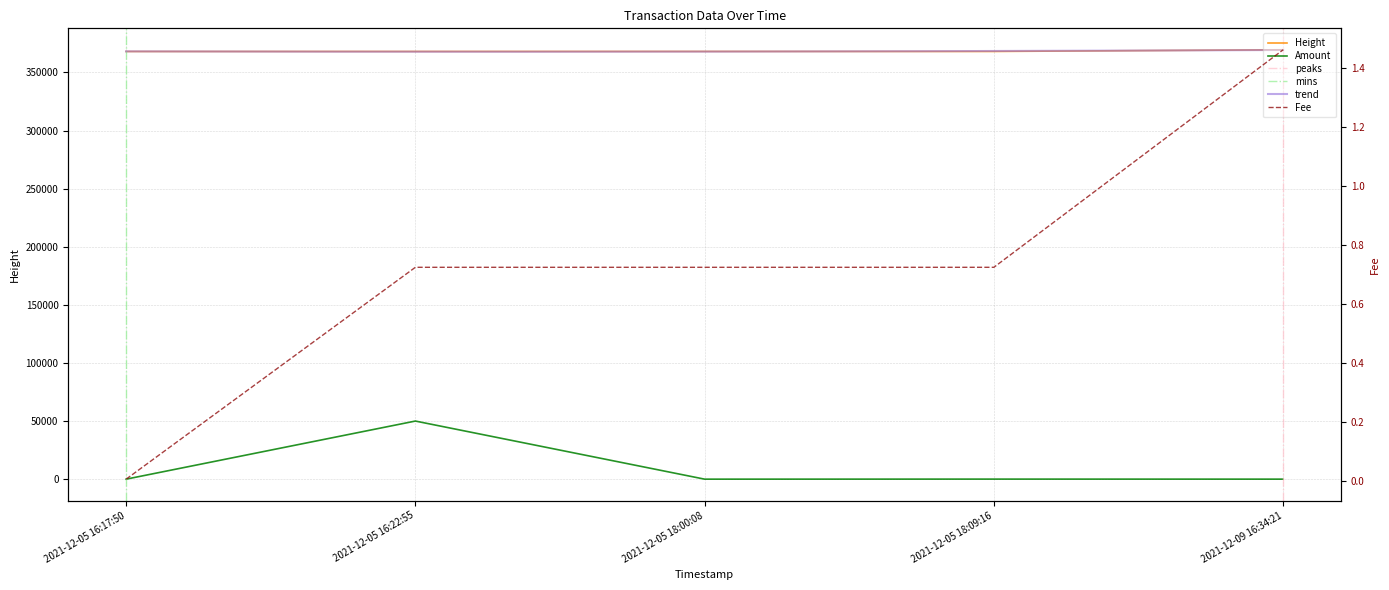

What is the spread (max minus min) of values at 2021-12-05 16:17:50?

368065.0